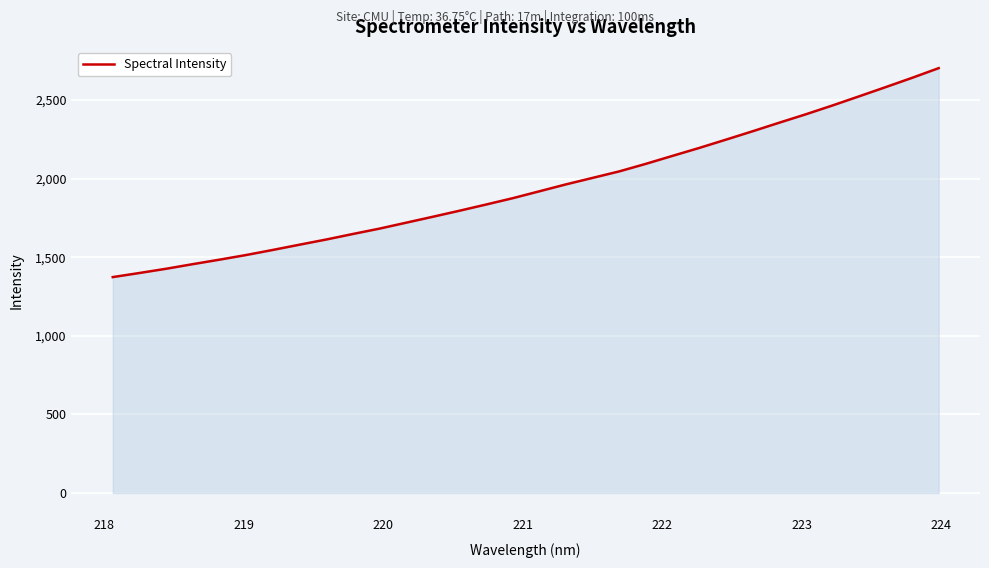

True or false: there are more than 2 points higher than both neighbors.

False